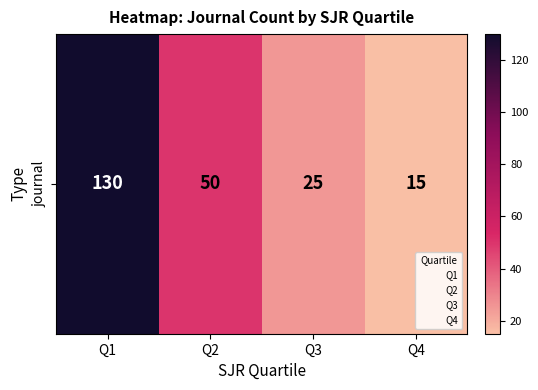

Approximately how many times larger is the value at Q1 compared to Q4?

8.7